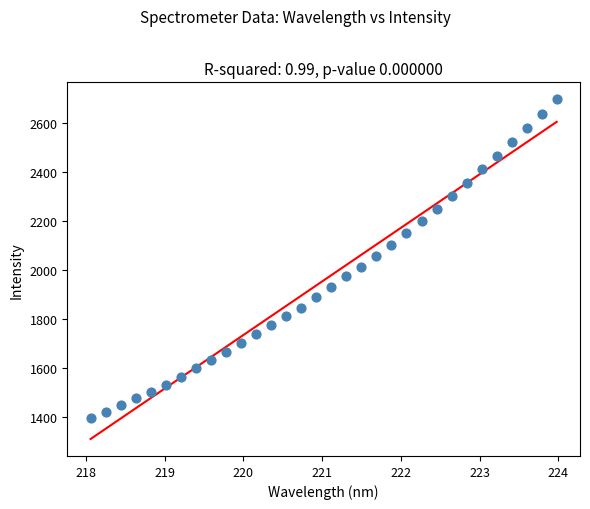

What is the range of Y values (max minus min)?

1302.8